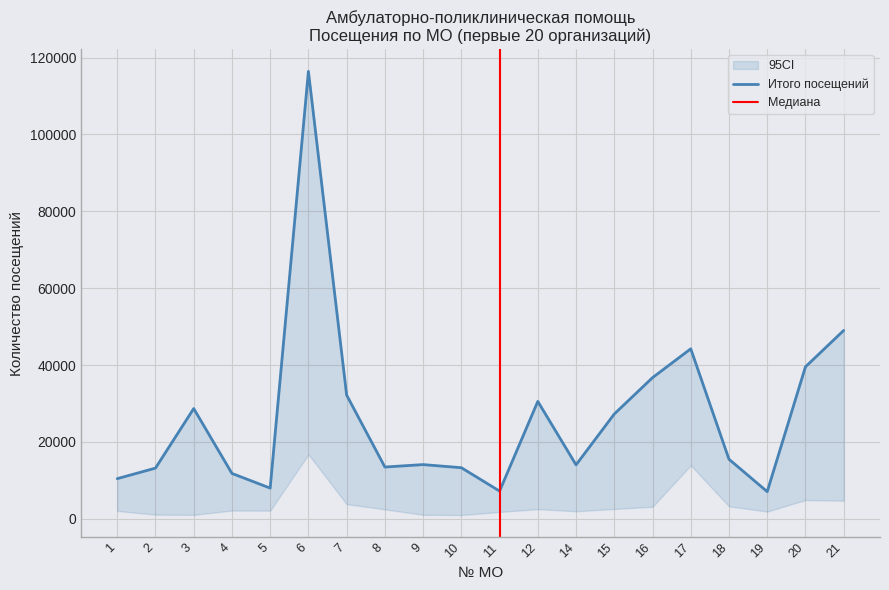

At which category does the chart reach its peak across all series?

6